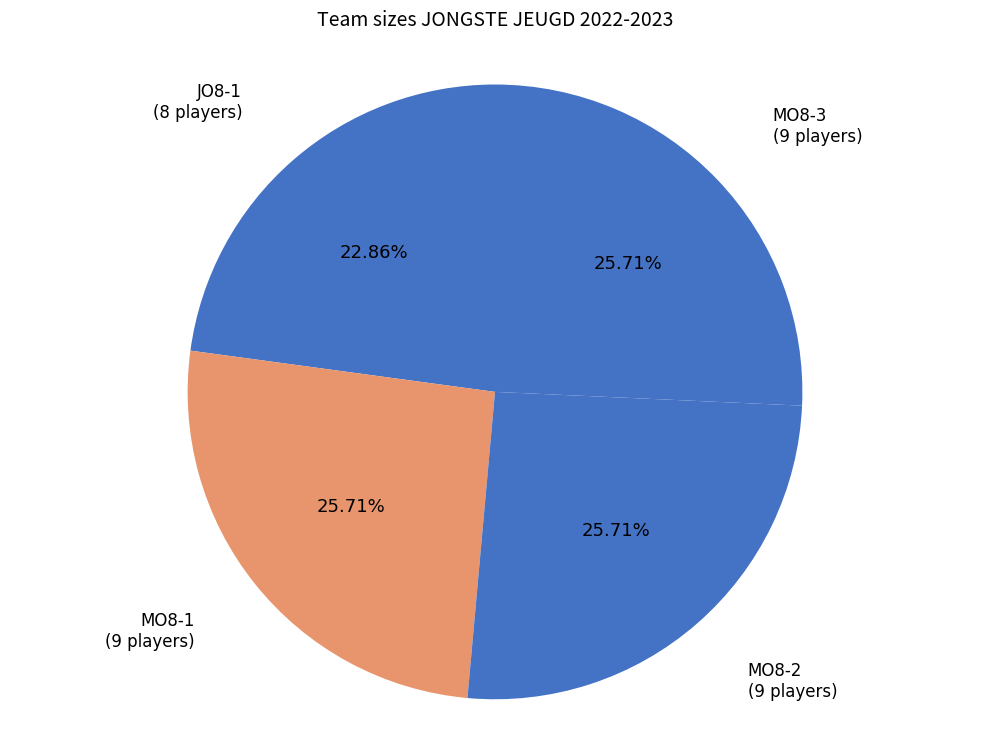

What is the smallest slice in the pie chart?

JO8-1